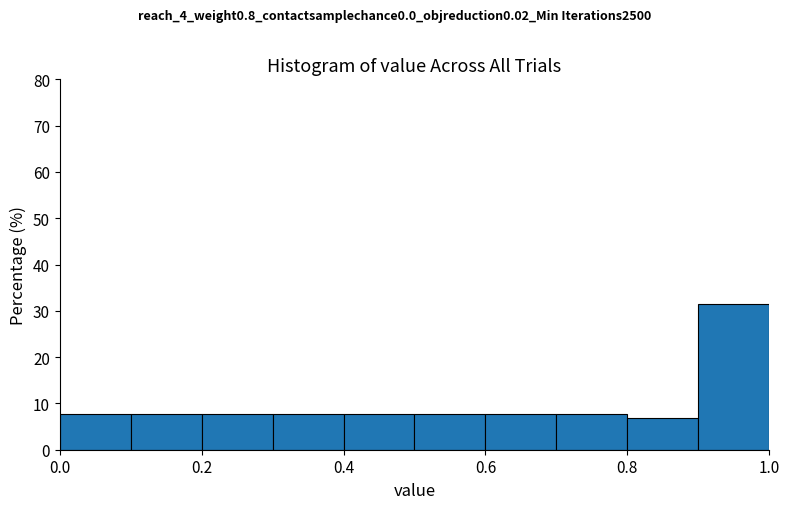

Over which range of the x-axis is the bar tallest?

0.9 to 1.0